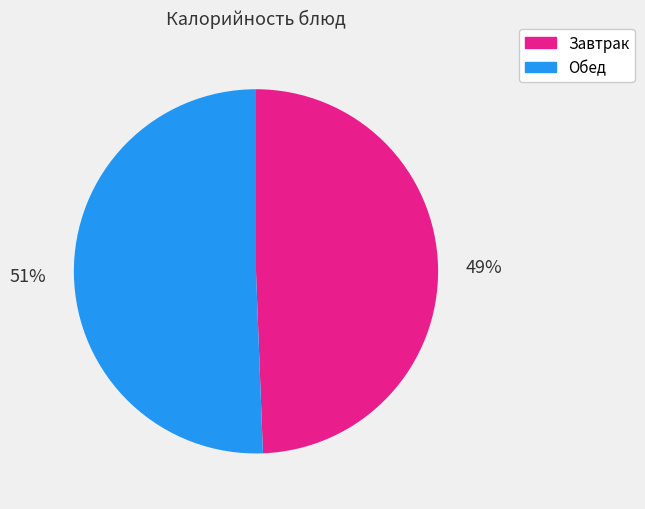

What is the smallest slice in the pie chart?

Завтрак